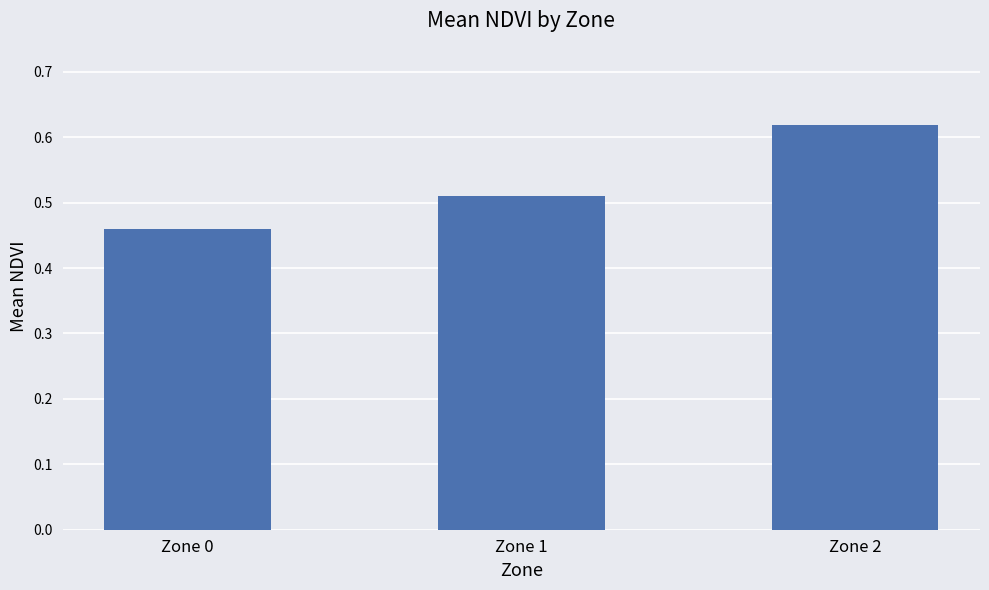

True or false: the data shows 0.2 at Zone 2.

False